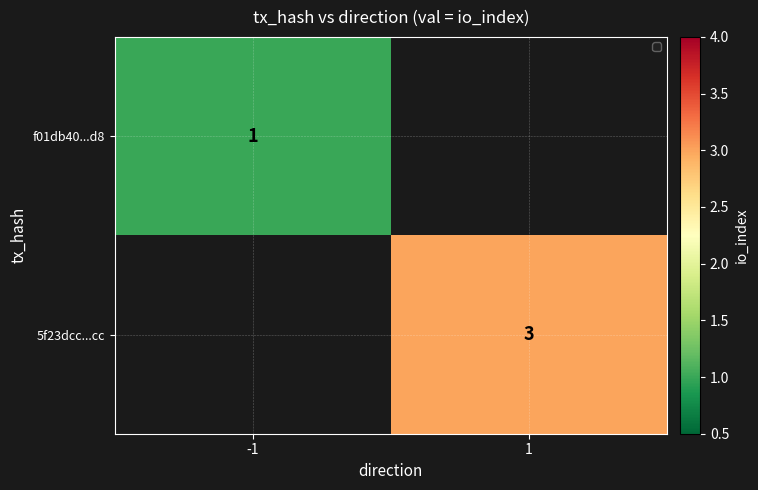

The 5f23dcc...cc series shows 3 at 1. True or false?

True